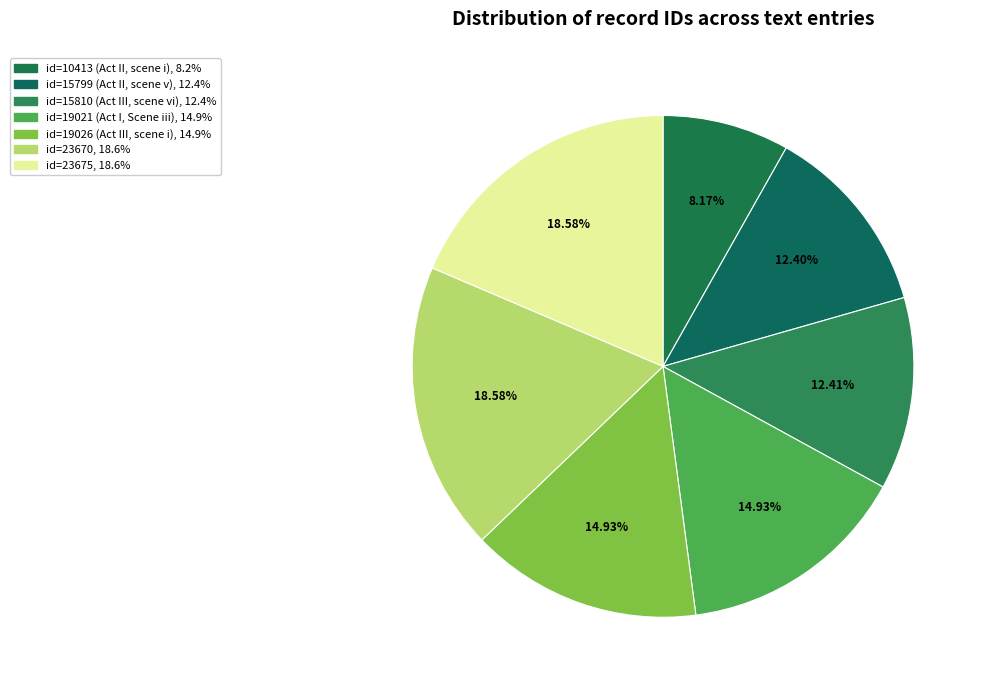

Does any single category account for the majority?

No